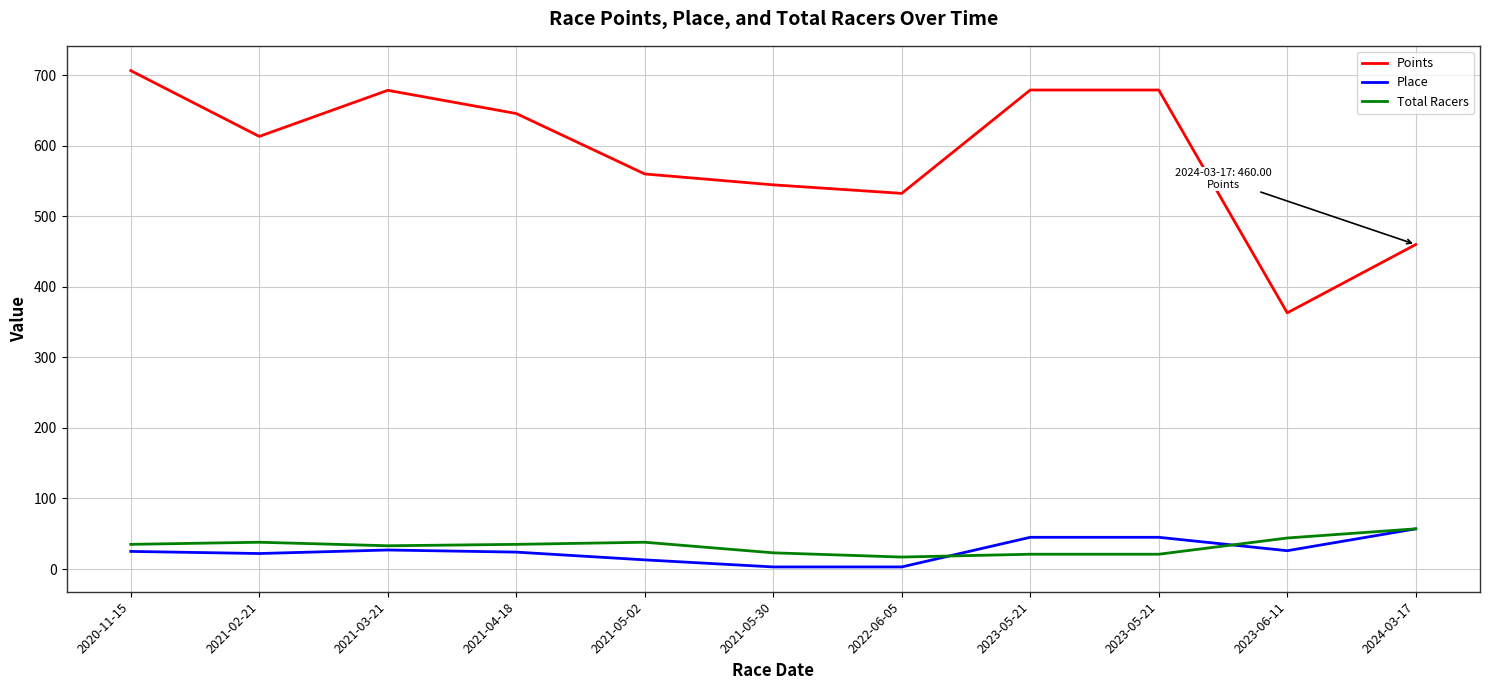

What are all the series names shown in the legend?

Points, Place, Total Racers